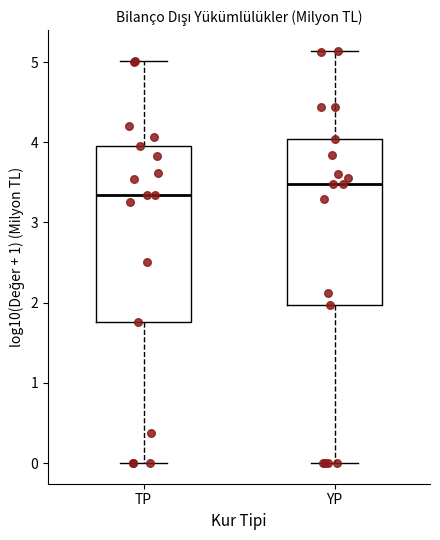

Which box has the highest median line?

YP